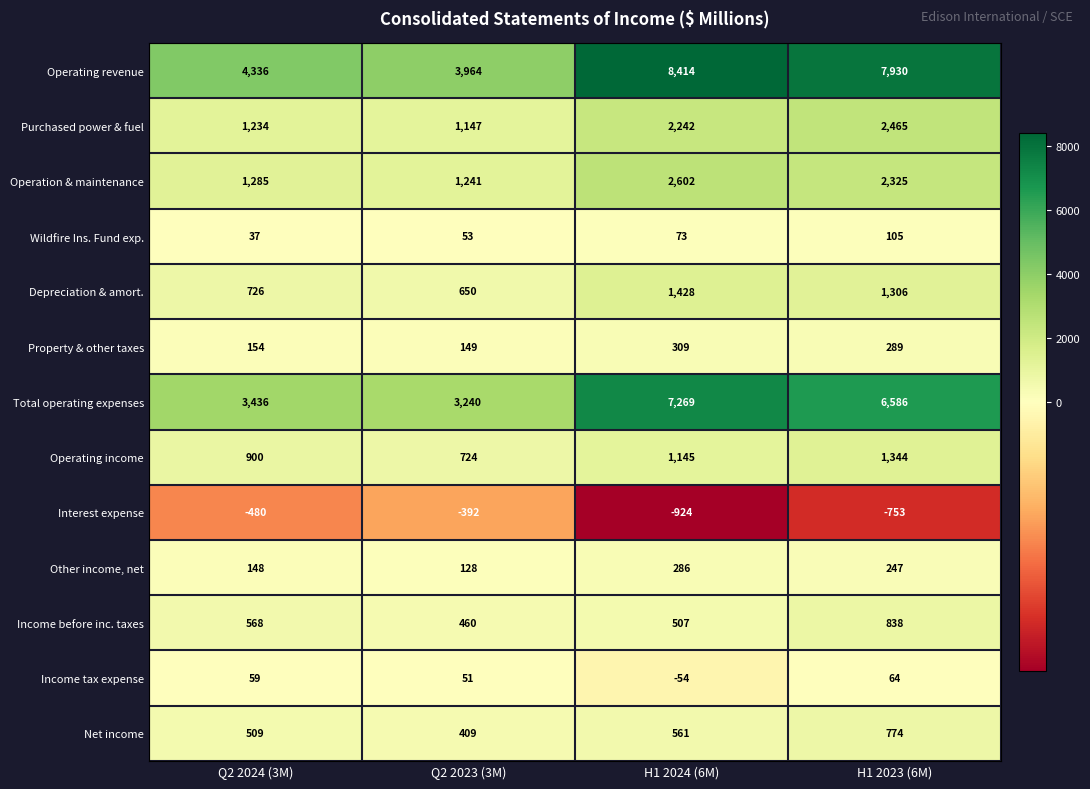

Where does the Other income, net series first go above 247?

H1 2024 (6M)